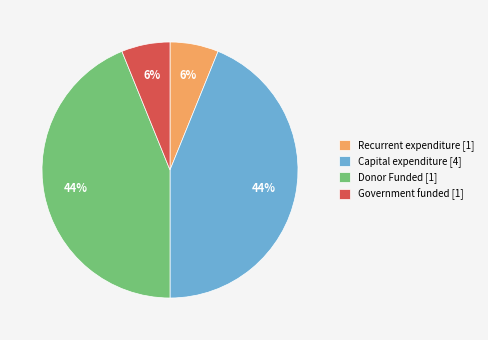

To the nearest percent, what percentage of the pie is Government funded [1]?

6%